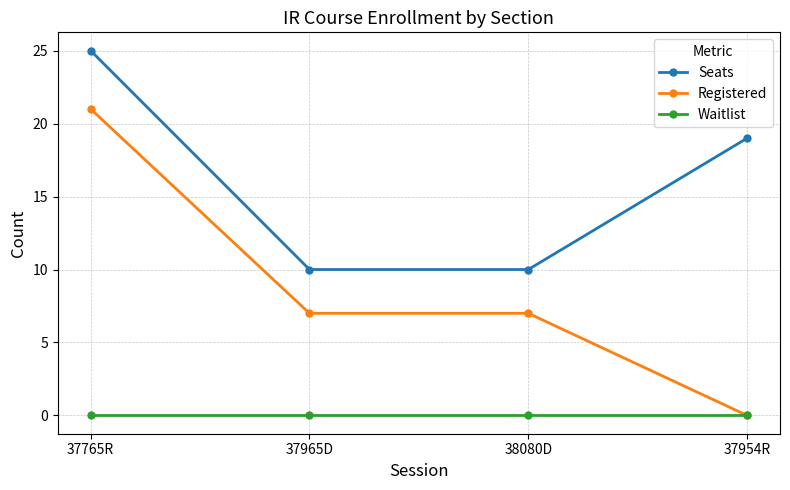

What are all the series names shown in the legend?

Seats, Registered, Waitlist